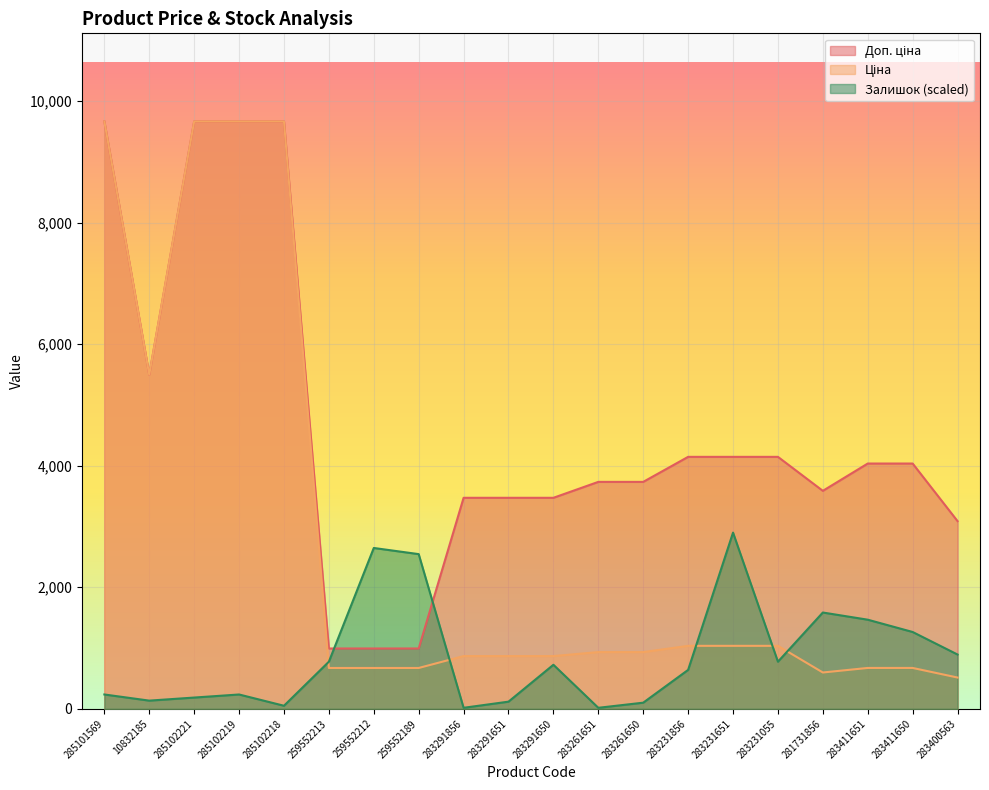

Where is Ціна nearest to the value 5089?

10832185